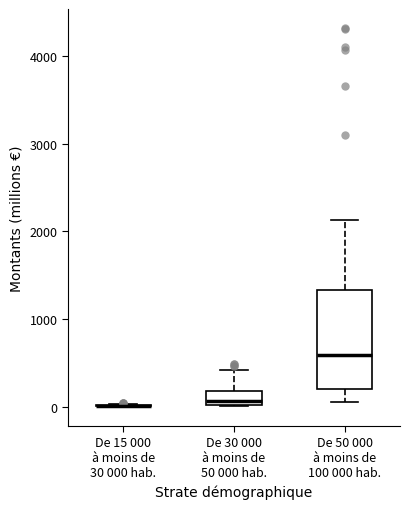

Reading left to right, read every box against the y-axis: the position of its median line, the range the box covers, and the ends of its whiskers. The values are not printed on the chart, so give them approximately, as read against the axis.

De 15 000 à moins de 30 000 hab.: box collapsed to a line at 0, whiskers 0 to 0
De 30 000 à moins de 50 000 hab.: median 100, box 0 to 200, whiskers 0 to 400
De 50 000 à moins de 100 000 hab.: median 600, box 200 to 1300, whiskers 100 to 2100